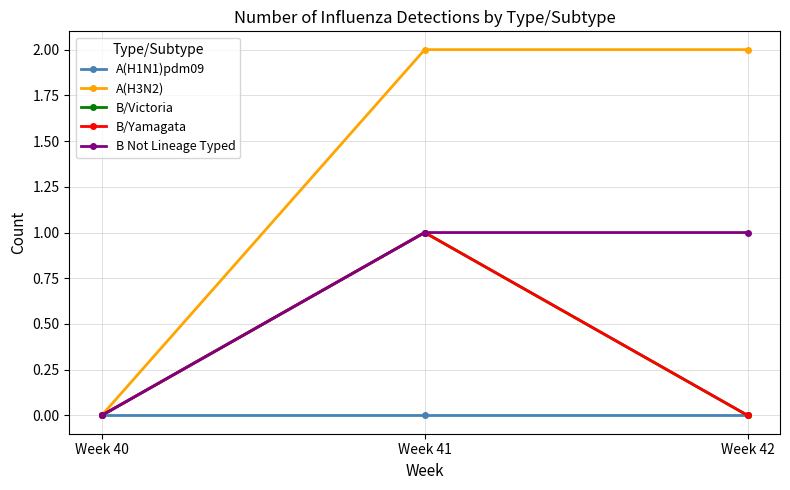

Is this an area chart (filled region under the line)?

No